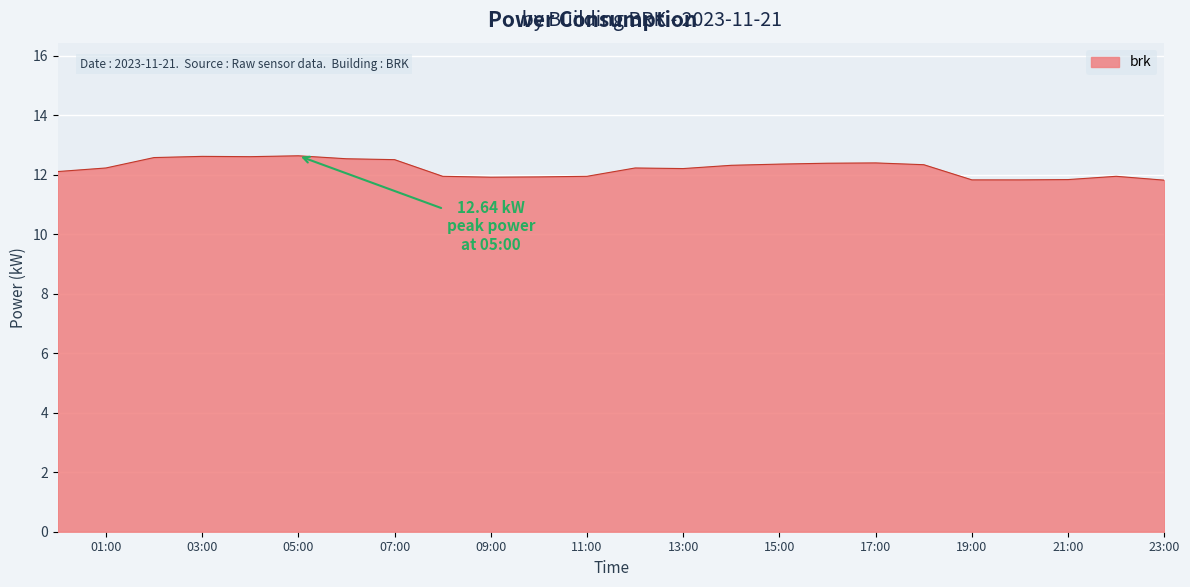

What is the maximum value shown in the chart?

12.6